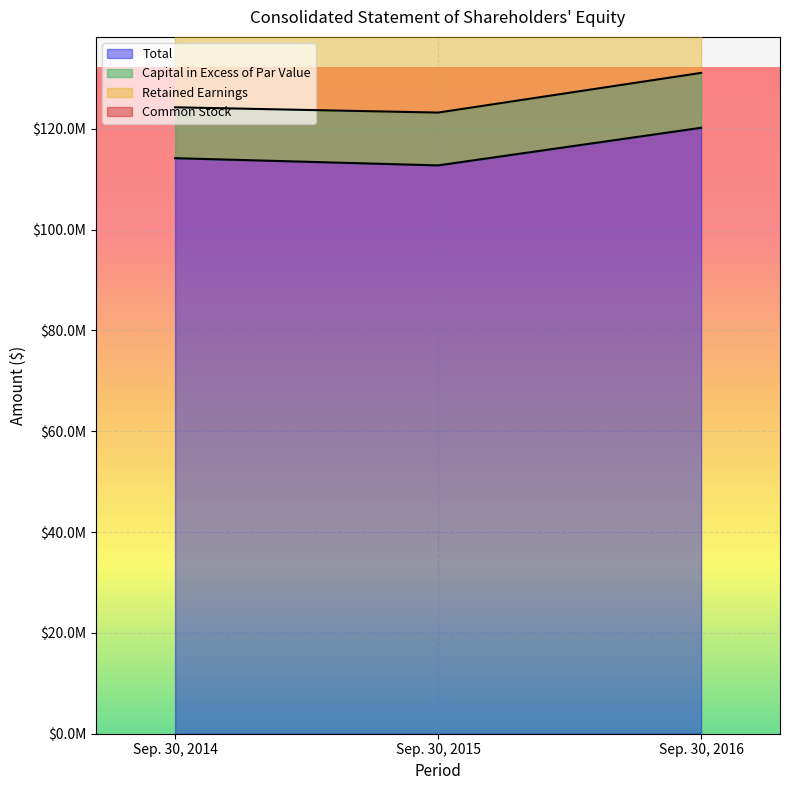

Is it true that Retained Earnings equals 226922000 at Sep. 30, 2014?

True